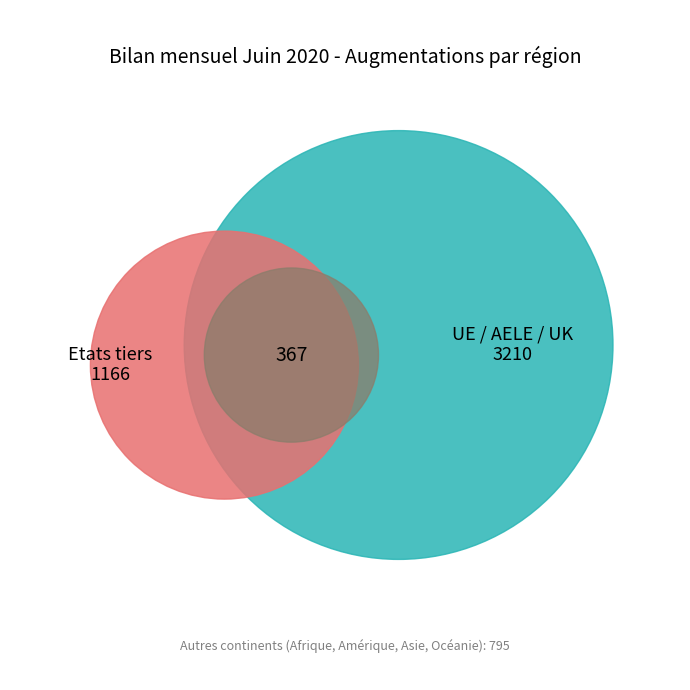

To the nearest percent, what is the combined percentage of Afrique and Europe?

44%